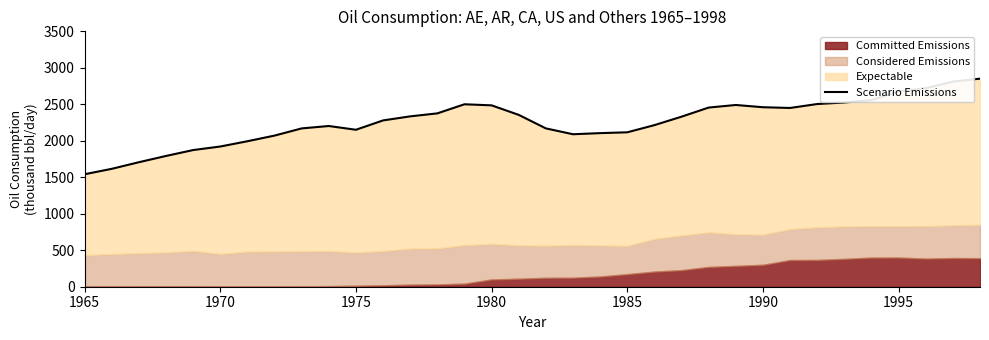

What is the difference between the maximum and minimum values?

1310.1